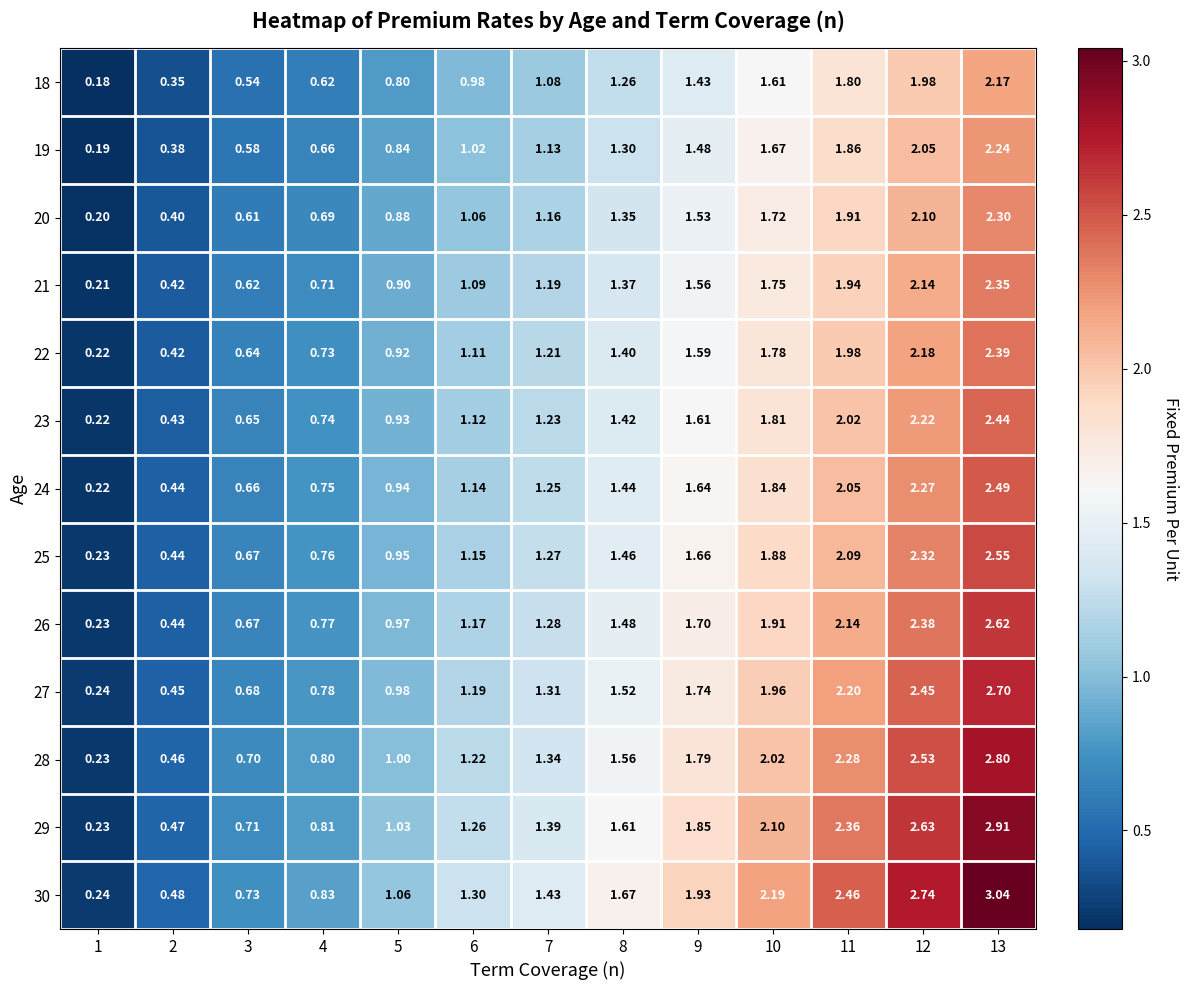

Is the value of 26 at 1 greater than the value of 22 at 12?

No